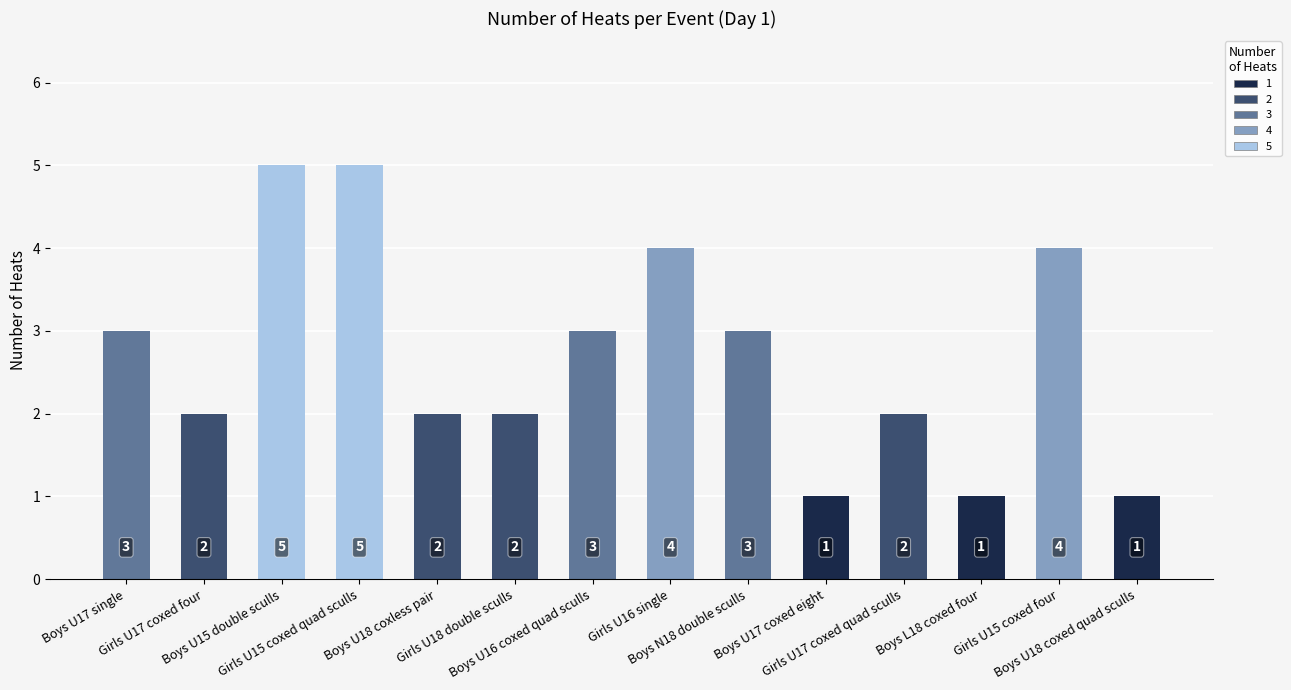

What is the change in value from Girls U15 coxed quad sculls to Boys N18 double sculls?

-2